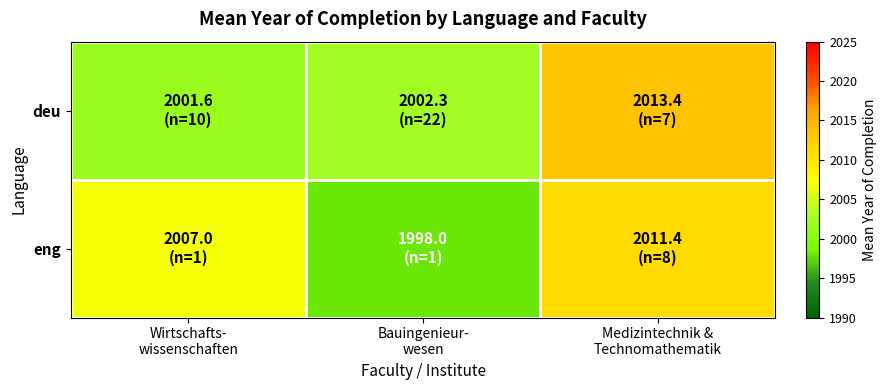

Between Medizintechnik &
Technomathematik and Bauingenieur-
wesen, which is larger?

Medizintechnik &
Technomathematik